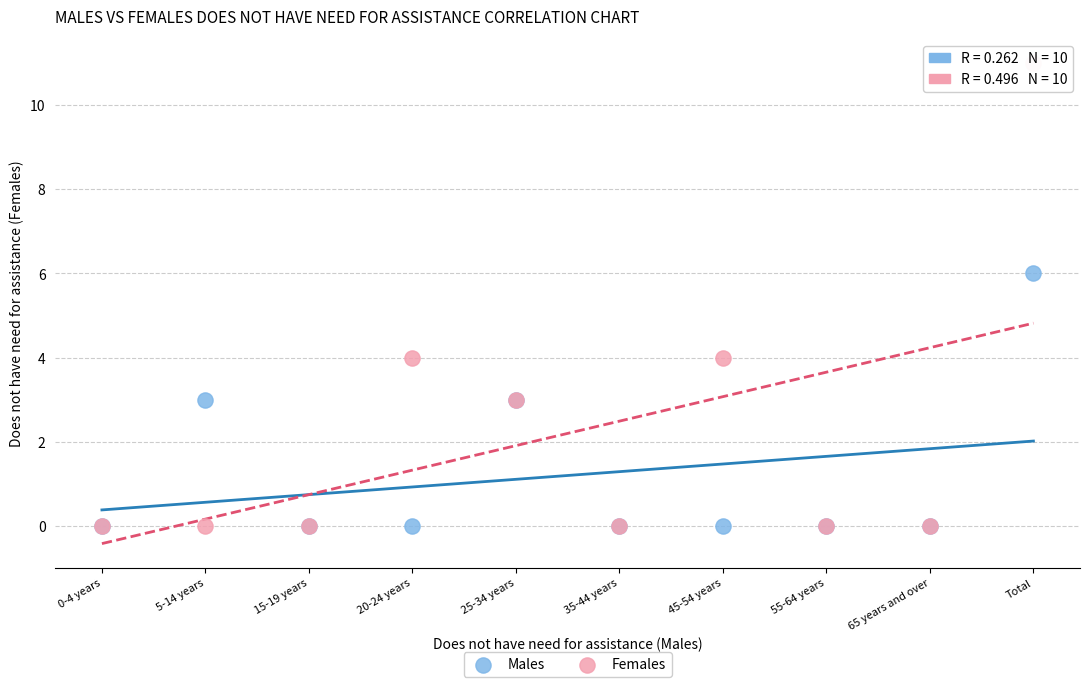

Which series reaches the maximum Y coordinate?

Females